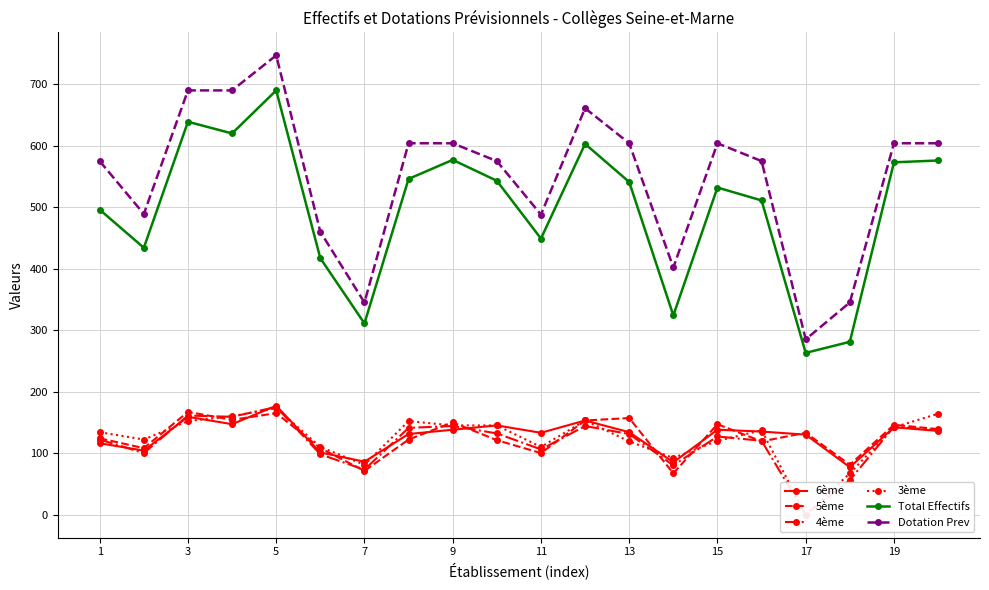

True or false: 6ème and Dotation Prev cross at least once.

False